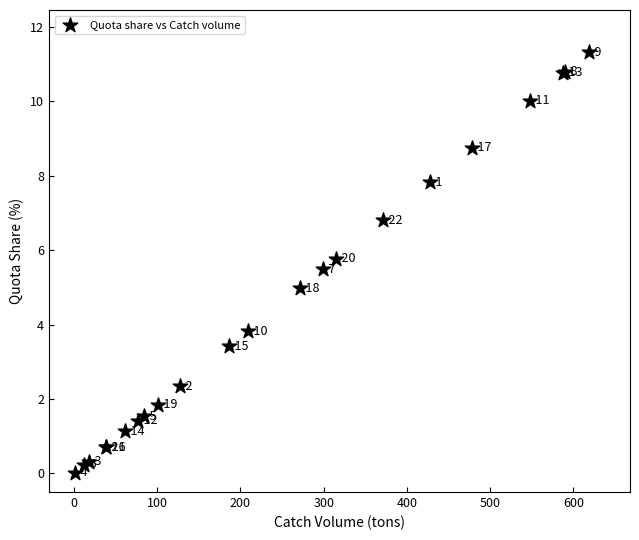

What Y value in the scatter plot is closest to 5?

5.0